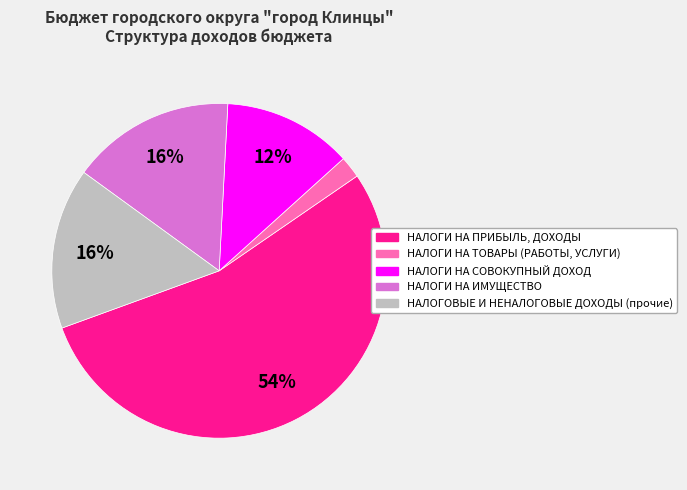

The НАЛОГИ НА ПРИБЫЛЬ, ДОХОДЫ slice represents 54% of the pie. True or false?

True